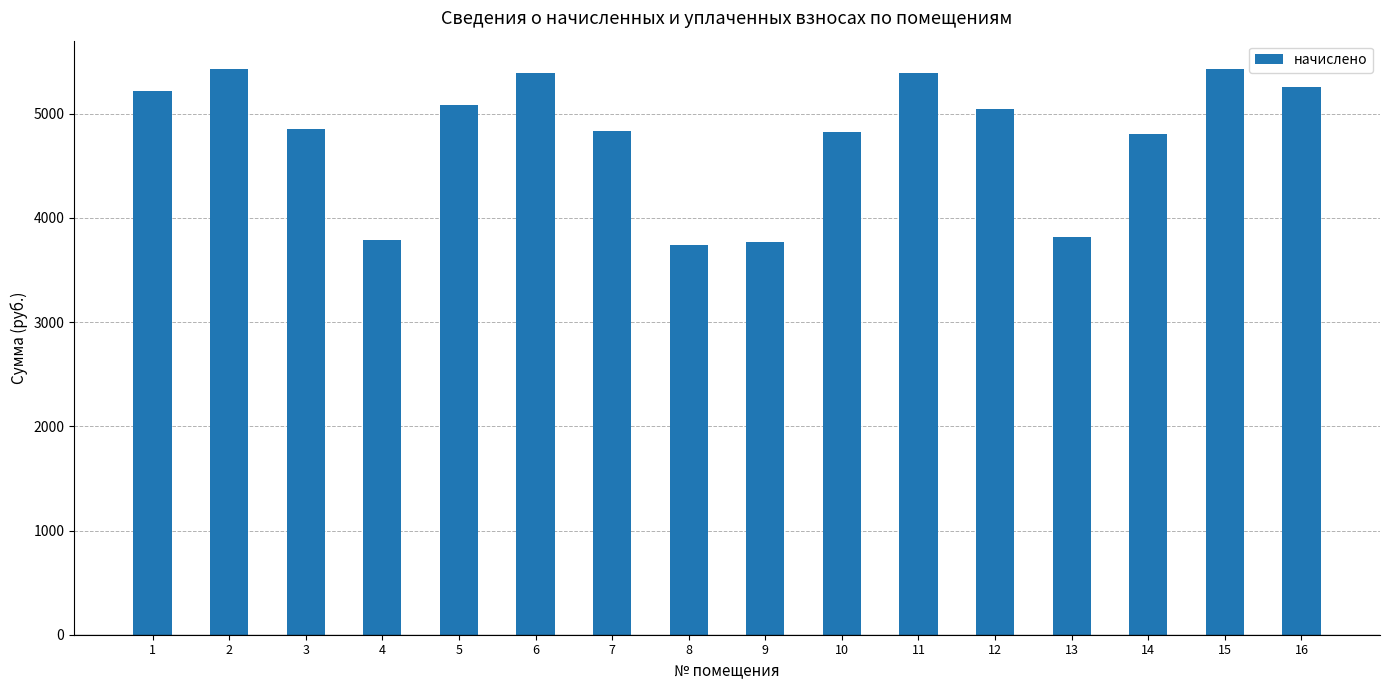

What is the change in value from 12 to 16?

+209.3